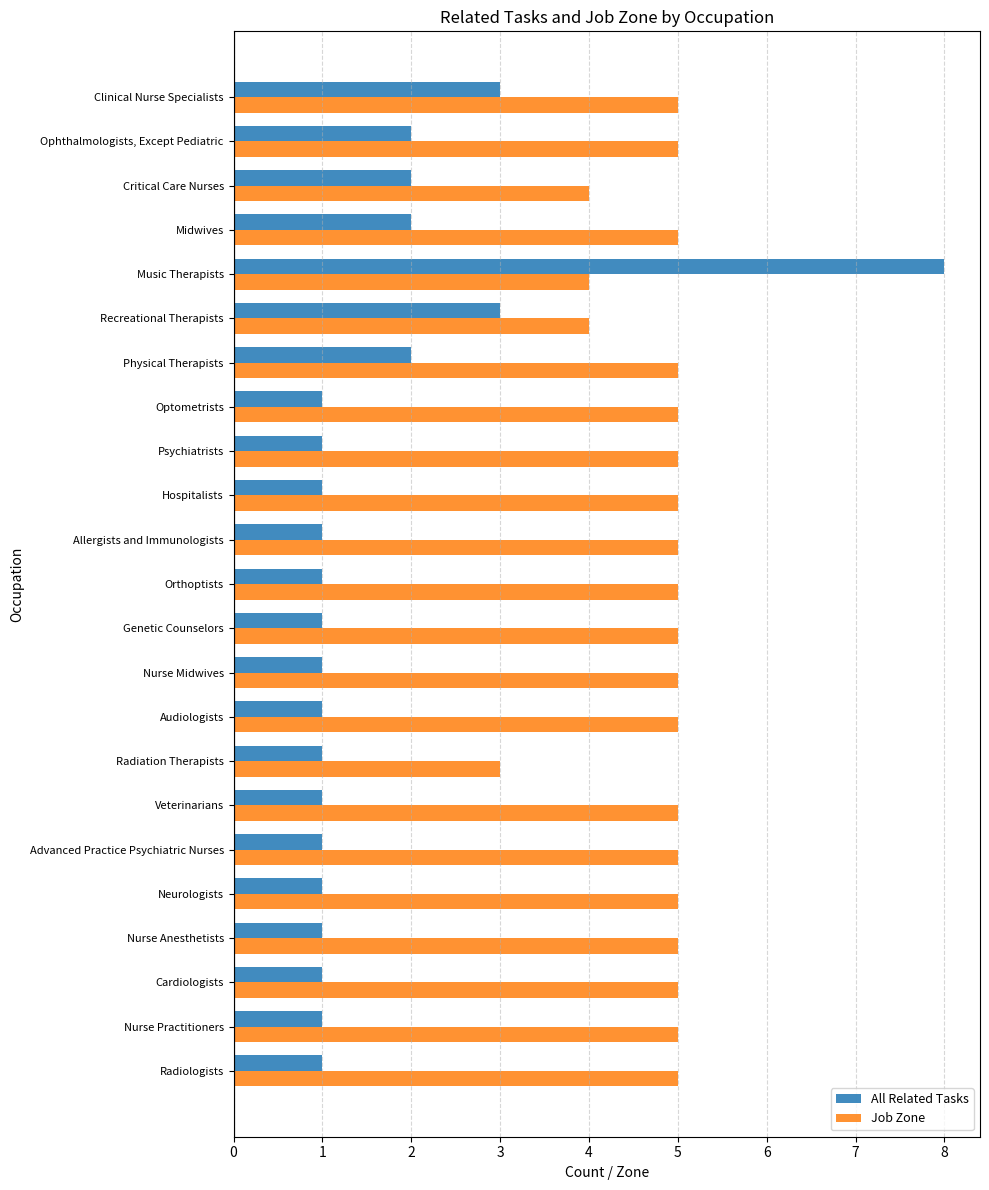

How many series are shown in this chart?

2